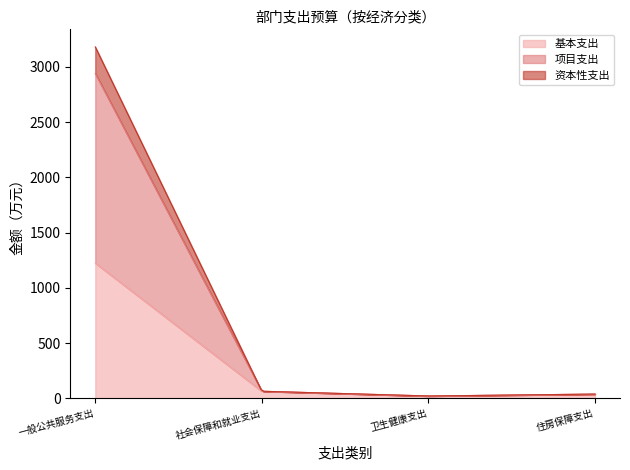

Reading left to right, extract all data points from this chart.

一般公共服务支出=2940.9	社会保障和就业支出=64.2	卫生健康支出=21.2	住房保障支出=38.5